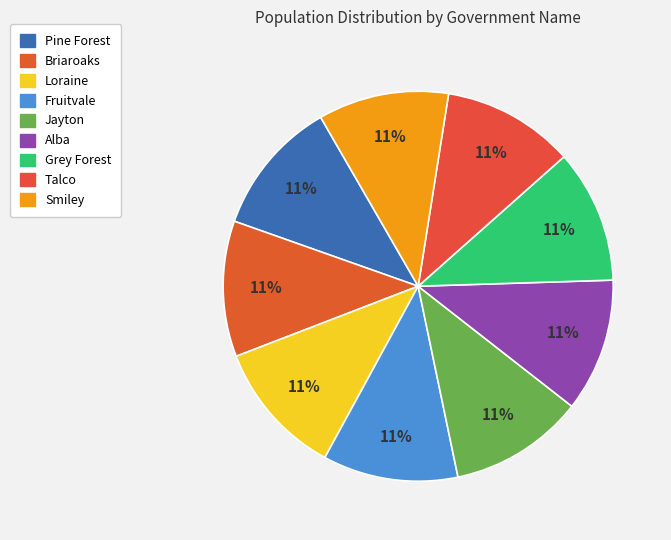

What percentage do Briaroaks and Fruitvale together represent?

22.5%